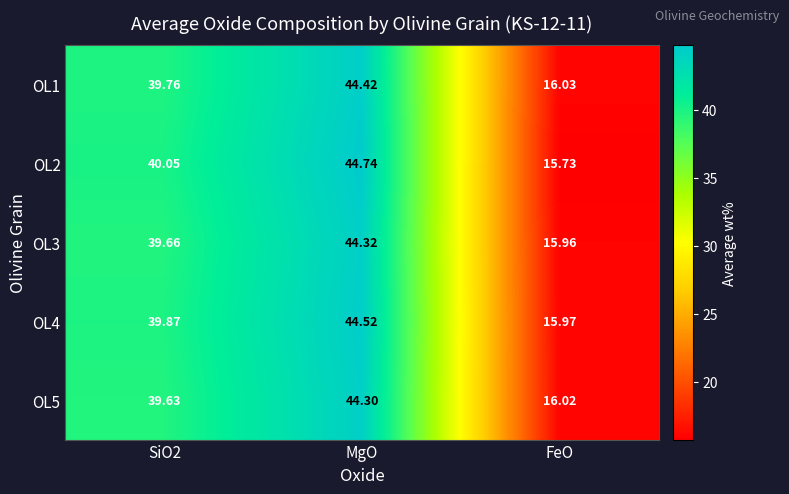

Which category has the lowest value across all series?

FeO